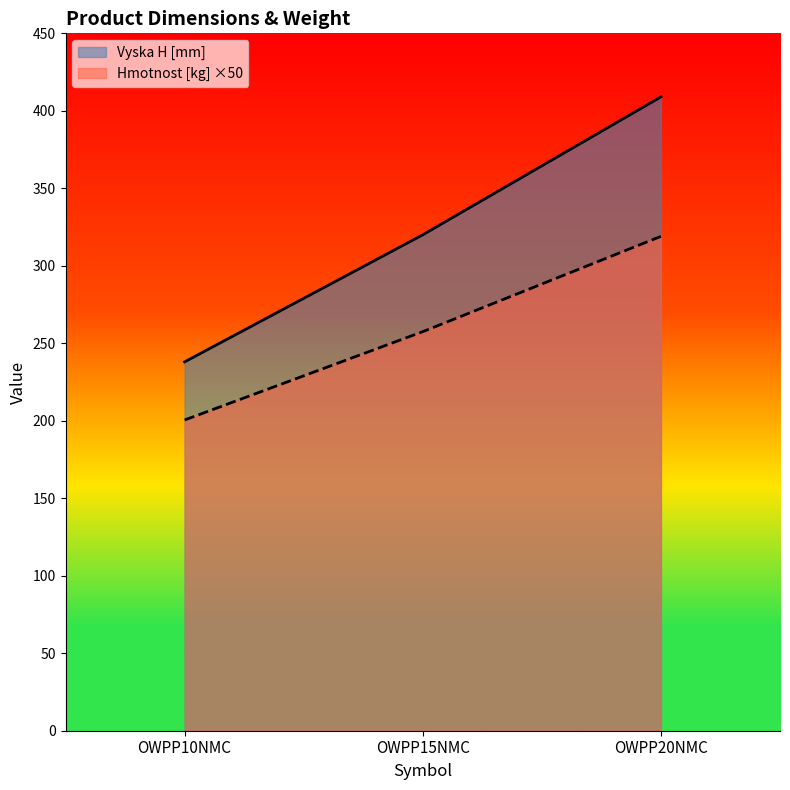

Which category has the highest value in the Hmotnost [kg] series?

OWPP20NMC